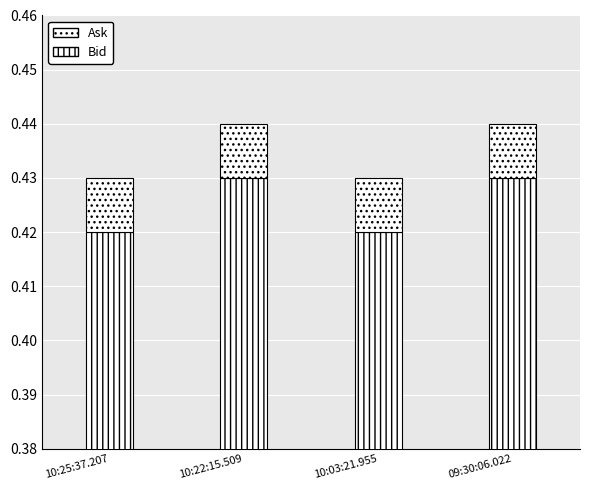

List the series in order of their peak value, lowest first.

Ask, Bid